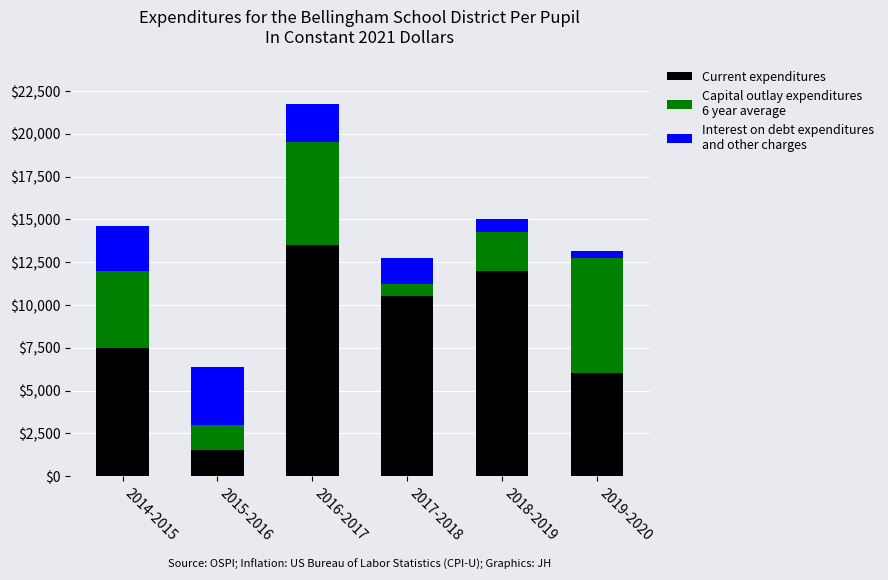

At which category is the sum across all series the highest?

2016-2017